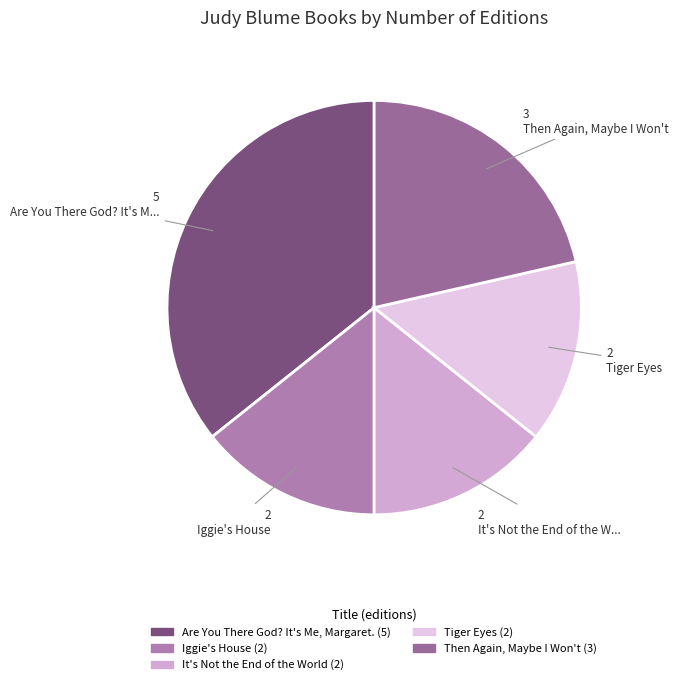

Is there a majority slice in this chart?

No